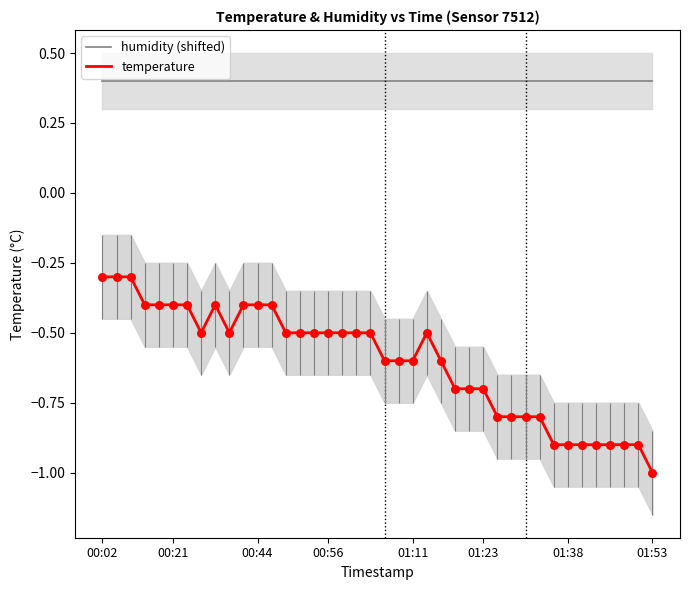

Which series has the largest total across all categories?

humidity (shifted)